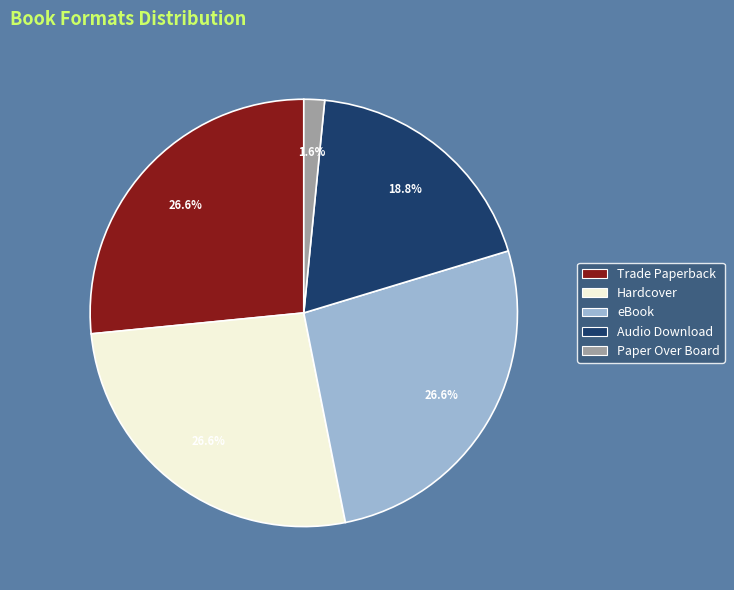

Count the number of slices in the pie.

5